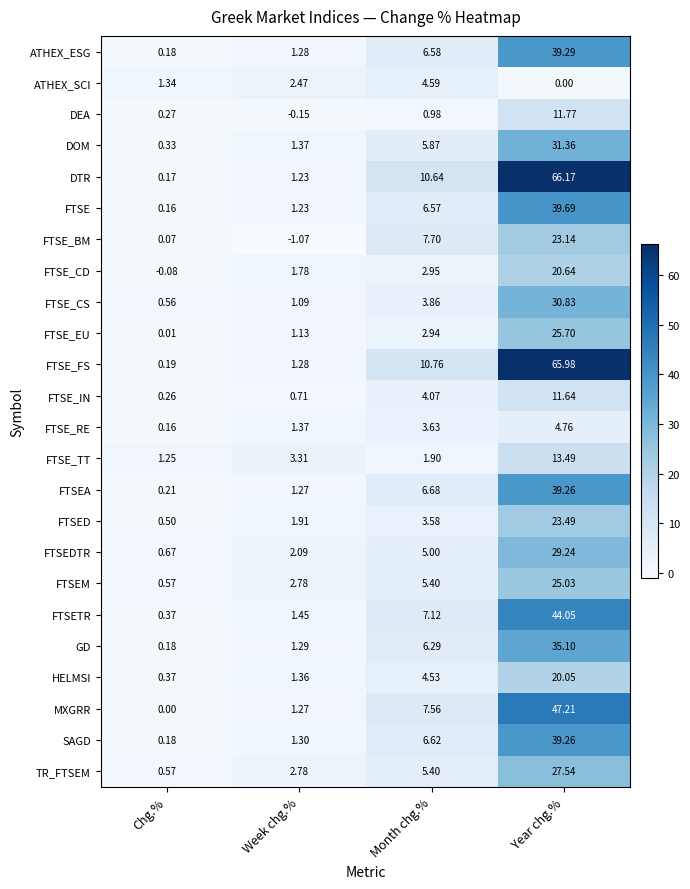

Rank the categories by TR_FTSEM value from lowest to highest.

Chg.%, Week chg.%, Month chg.%, Year chg.%